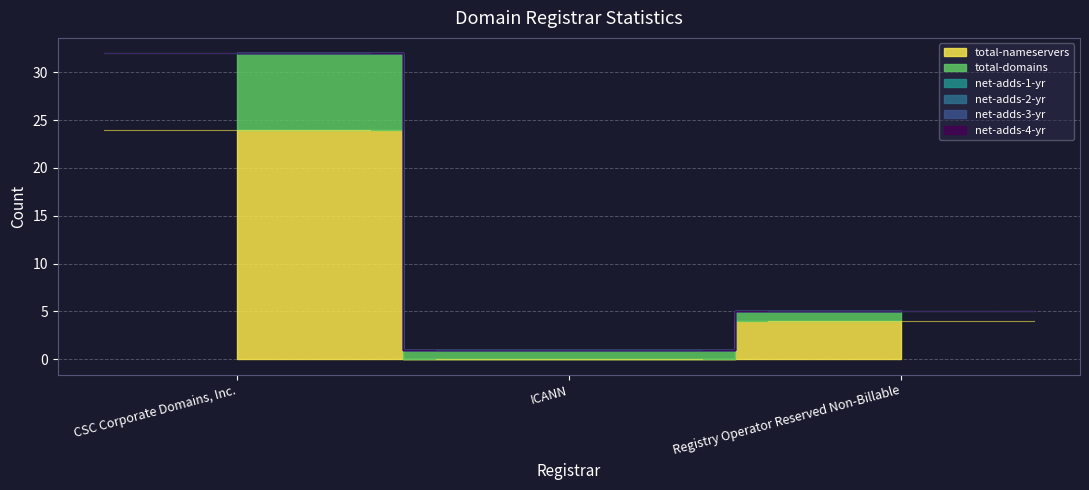

What is the spread (max minus min) of values at CSC Corporate Domains, Inc.?

24